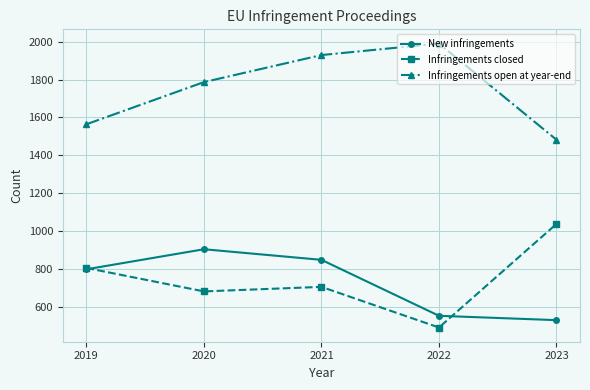

Between 2021 and 2022, which series saw the biggest shift?

New infringements